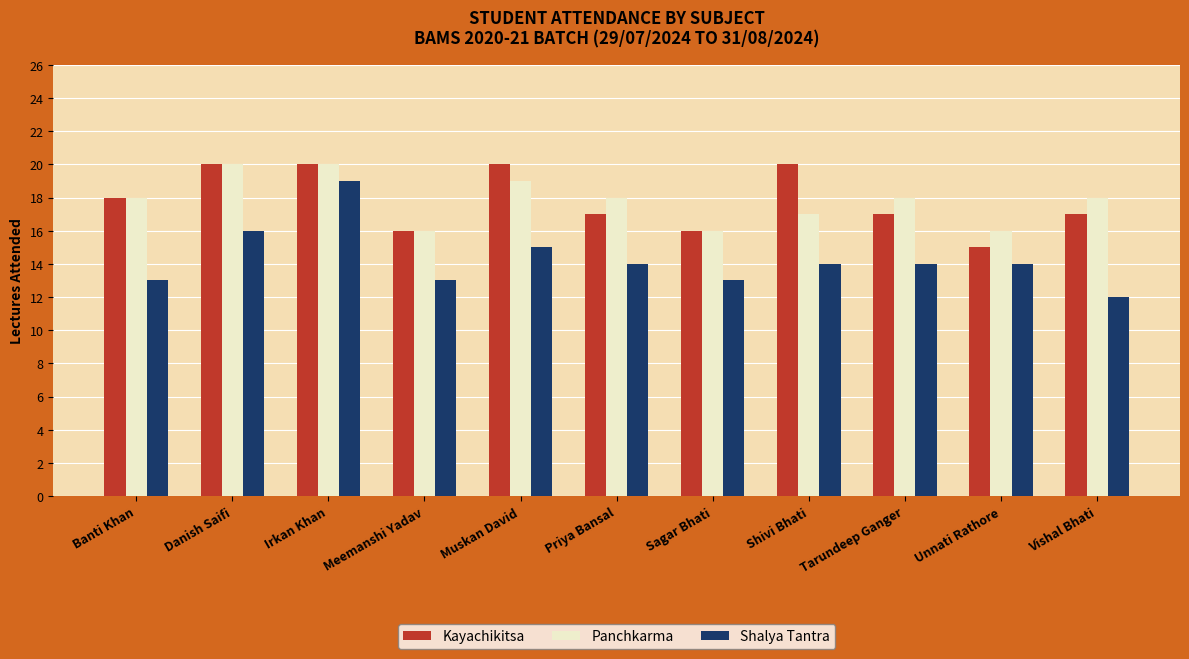

What is the difference between the second highest and minimum values in the Panchkarma series?

4